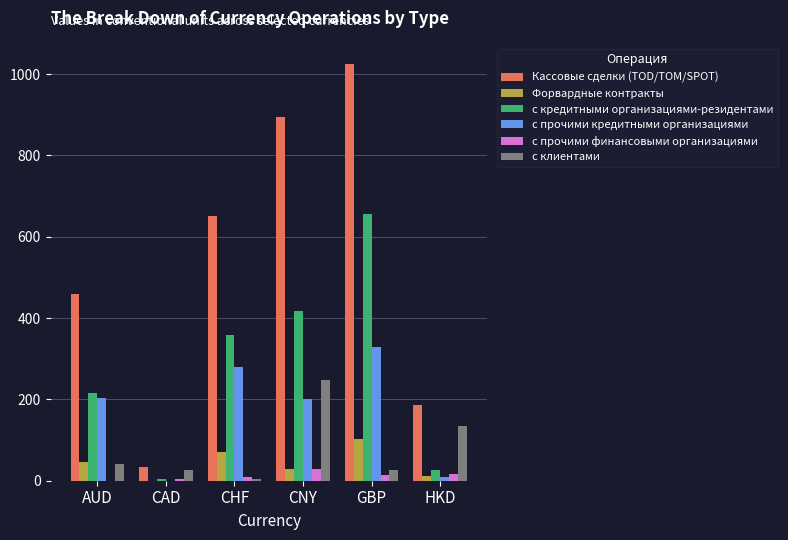

Which series changed the most between CNY and GBP?

с кредитными организациями-резидентами